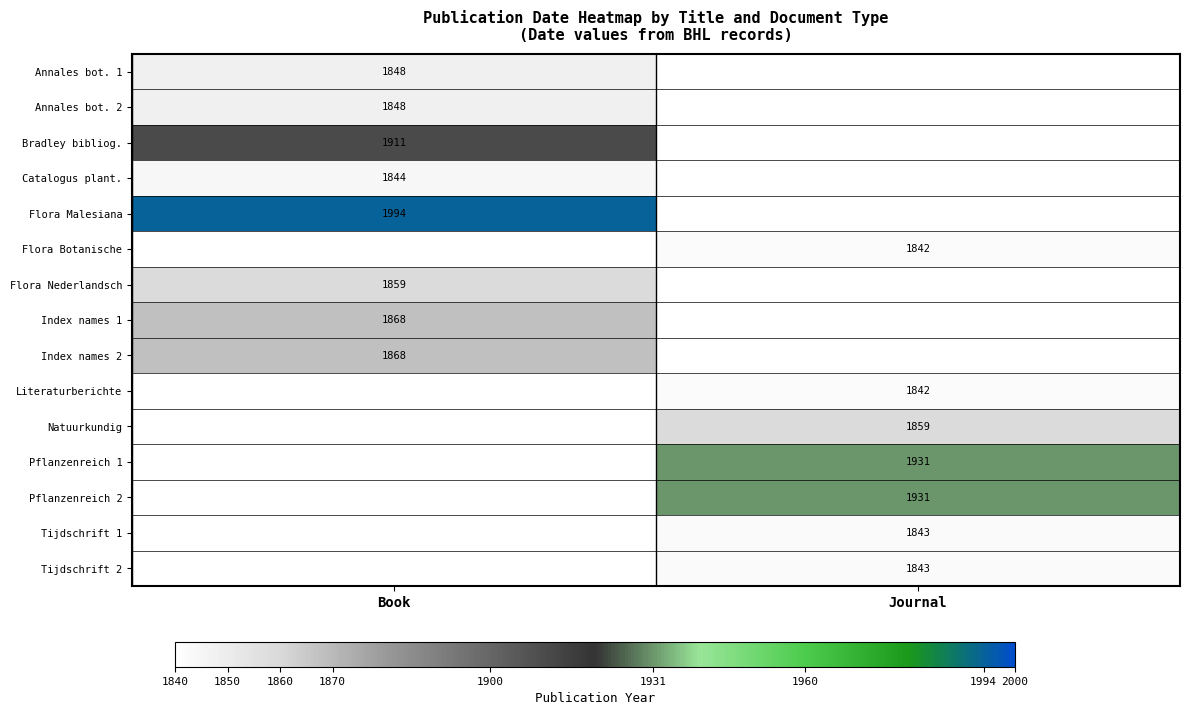

The Annales bot. 1 series shows 2920 at Book. True or false?

False